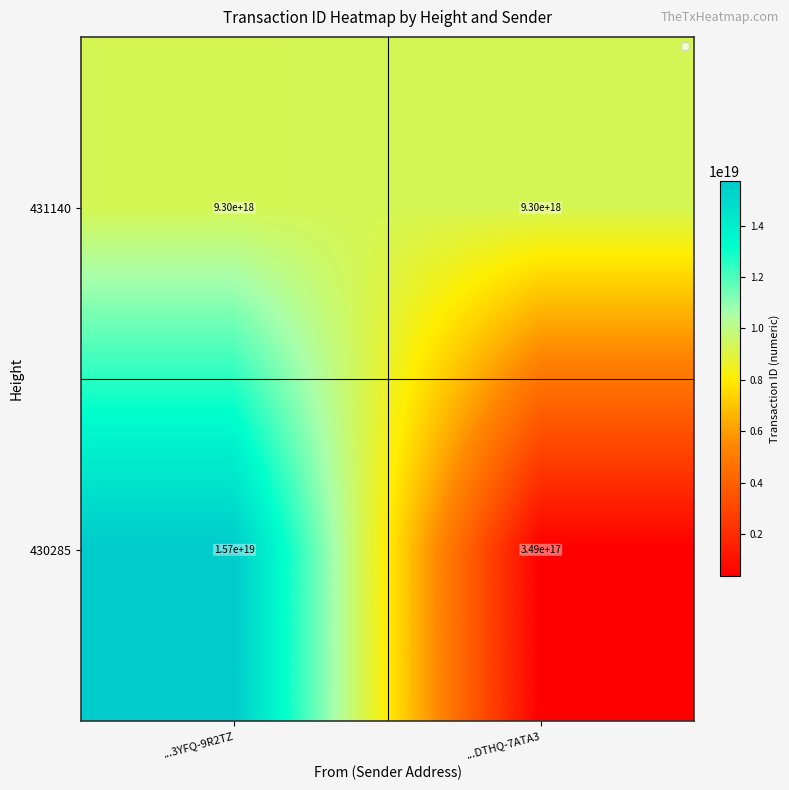

What is the spread (max minus min) of values at ...DTHQ-7ATA3?

8955851830845945856